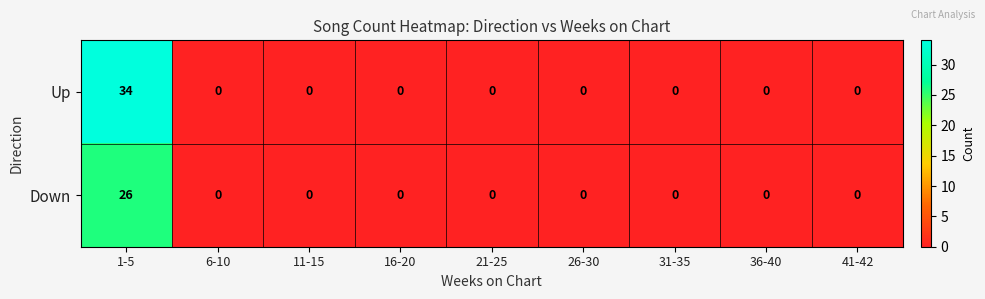

The value of Up at 26-30 is 17. True or false?

False